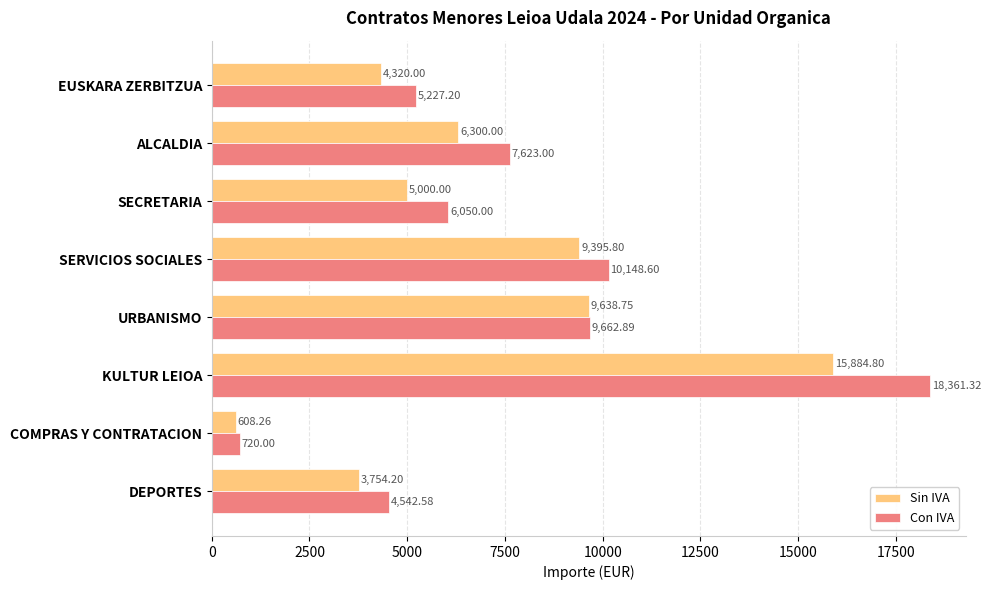

Which category has the lowest value across all series?

COMPRAS Y CONTRATACION